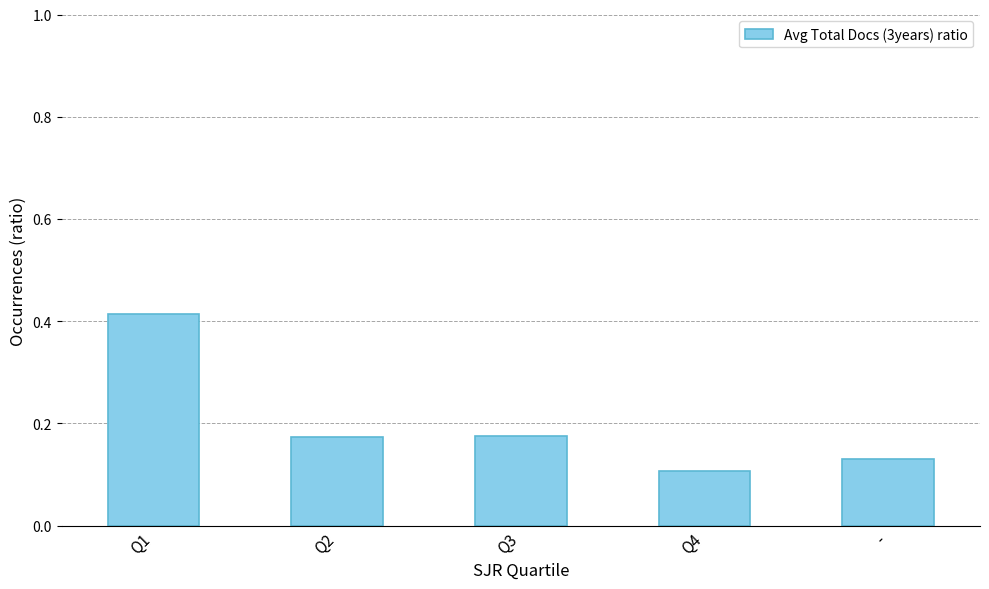

How many values are between 0 and 1?

5